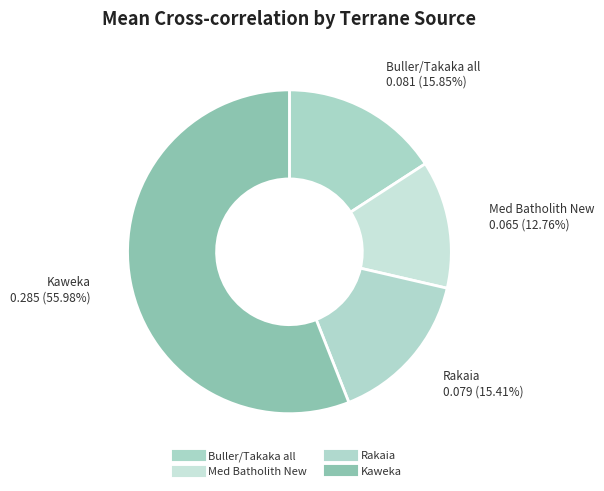

How many segments does this pie chart have?

4